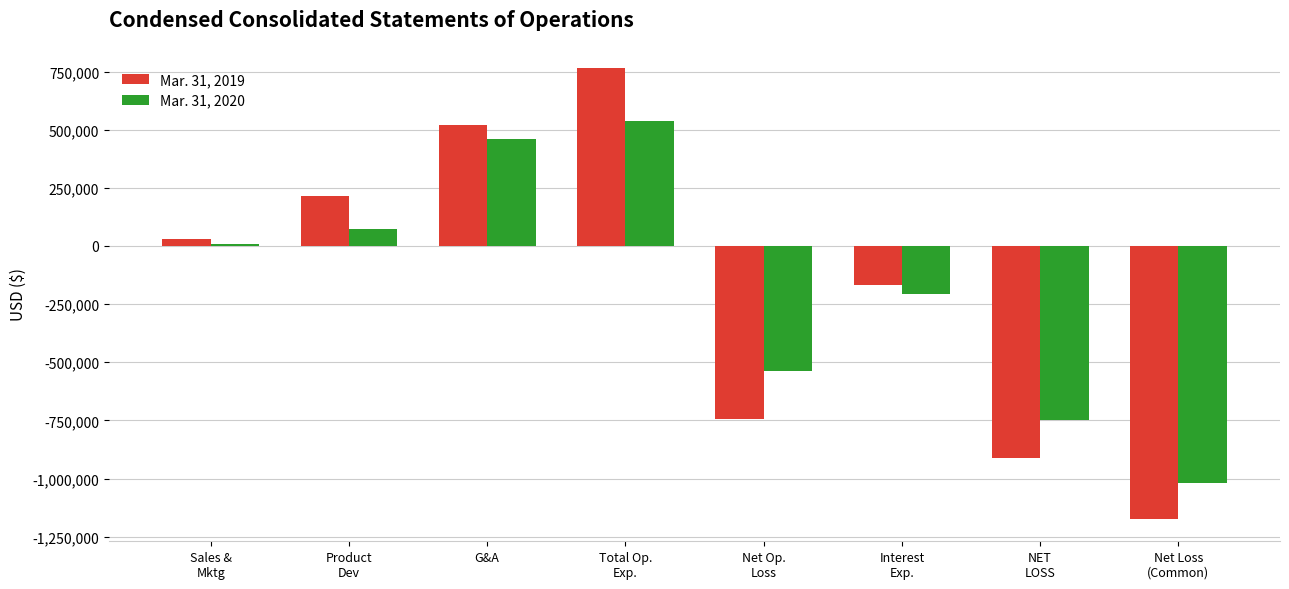

What is the sum of all Mar. 31, 2019 values?

-1465793